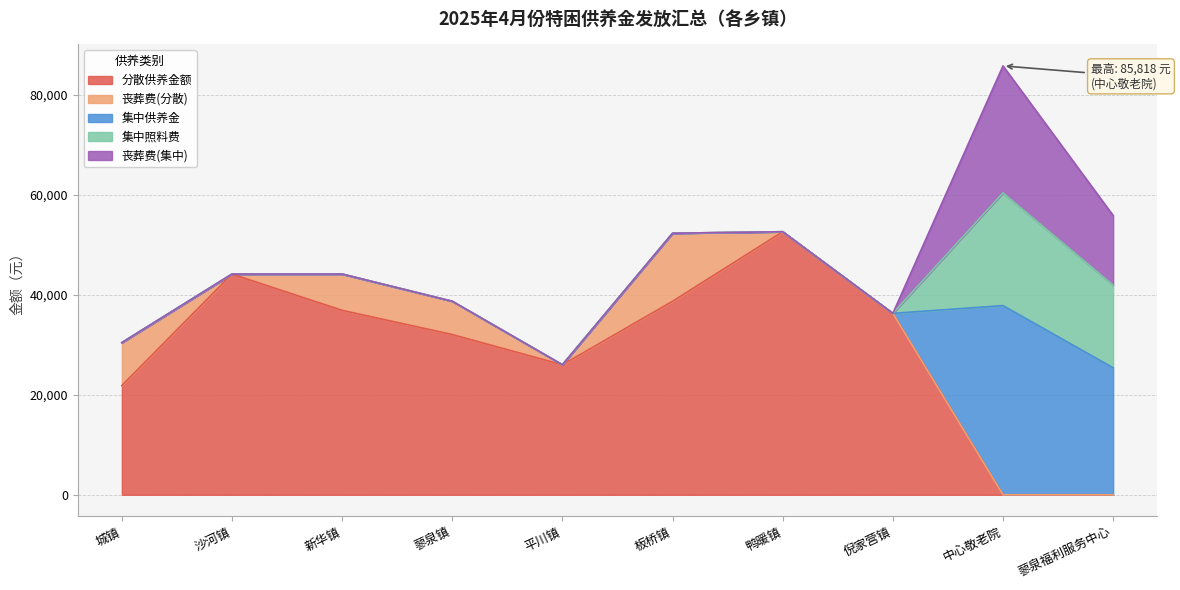

Which series ends up on top after the final intersection of 集中供养金 and 分散供养金额?

集中供养金